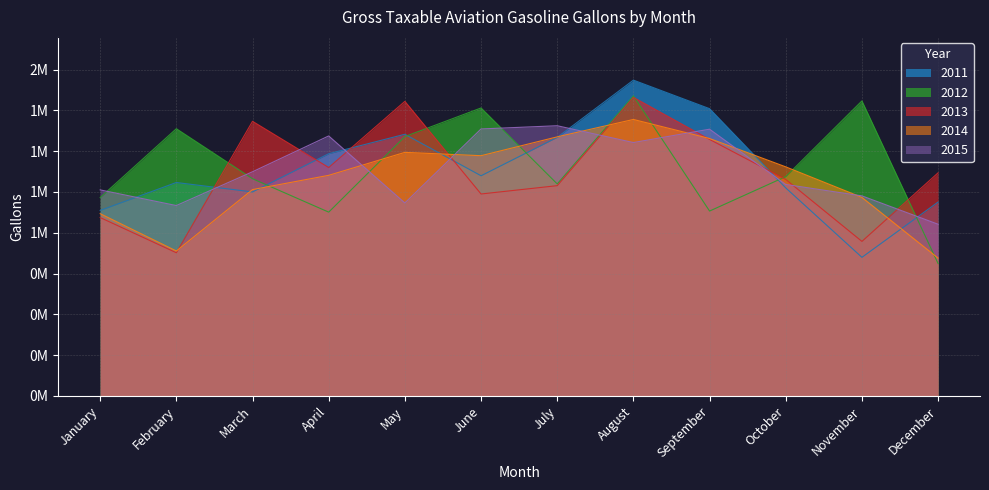

Is the value of 2012 at March greater than the value of 2014 at September?

No